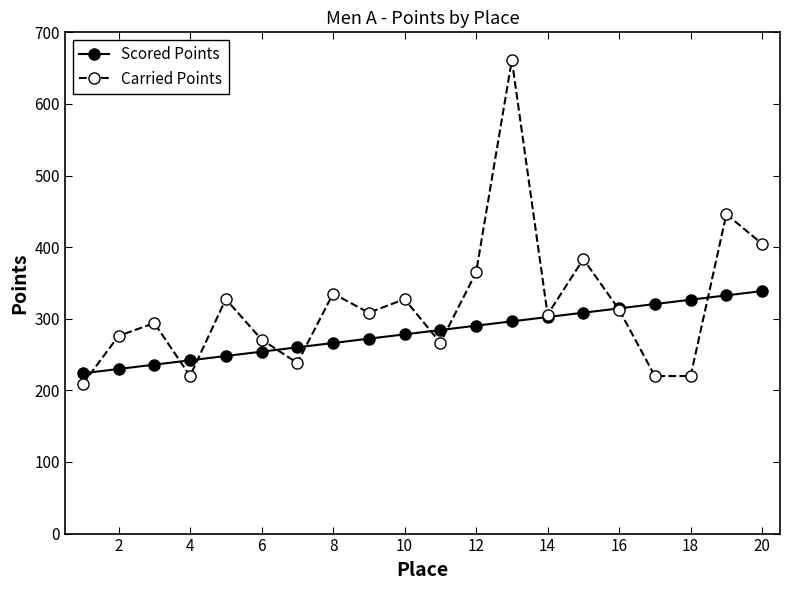

List the series in order of their overall mean, highest first.

Carried Points, Scored Points